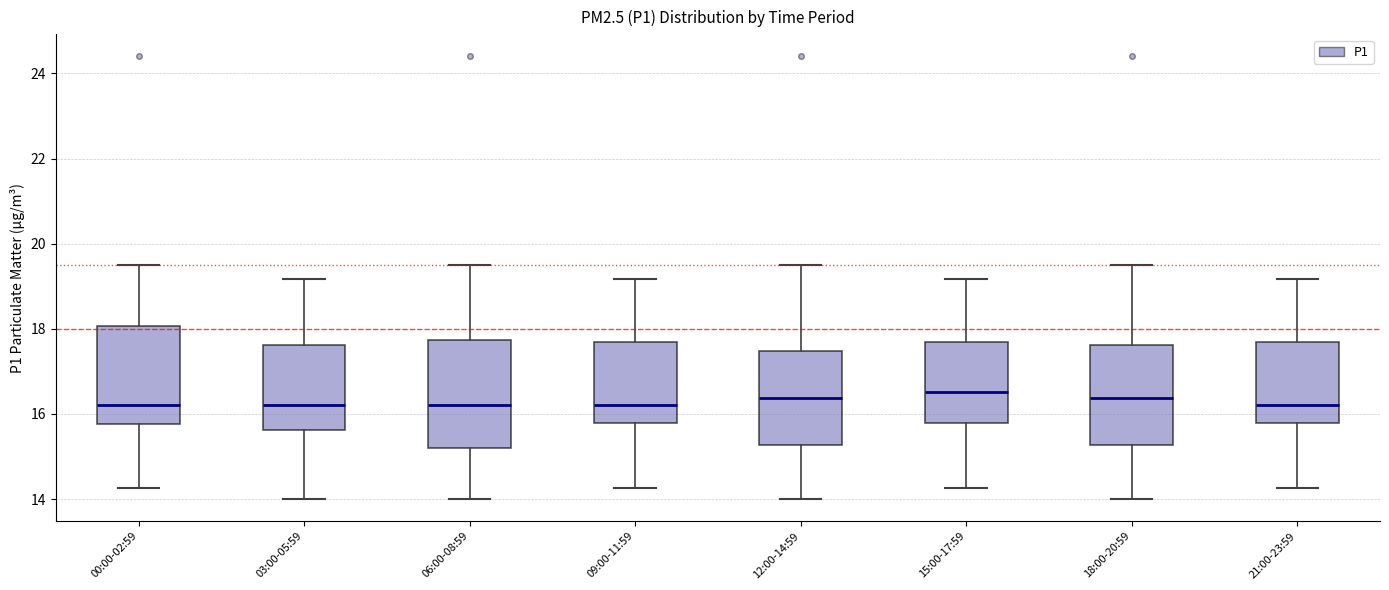

Reading left to right, transcribe this box plot: for each box, give where its median line is, the range the box spans, and where its two whiskers end, as read against the y-axis. The values are not printed on the chart, so give them approximately, as read against the axis.

00:00-02:59: median 16.2, box 15.8 to 18.0, whiskers 14.2 to 19.6
03:00-05:59: median 16.2, box 15.6 to 17.6, whiskers 14.0 to 19.2
06:00-08:59: median 16.2, box 15.2 to 17.8, whiskers 14.0 to 19.6
09:00-11:59: median 16.2, box 15.8 to 17.6, whiskers 14.2 to 19.2
12:00-14:59: median 16.4, box 15.2 to 17.4, whiskers 14.0 to 19.6
15:00-17:59: median 16.6, box 15.8 to 17.6, whiskers 14.2 to 19.2
18:00-20:59: median 16.4, box 15.2 to 17.6, whiskers 14.0 to 19.6
21:00-23:59: median 16.2, box 15.8 to 17.6, whiskers 14.2 to 19.2